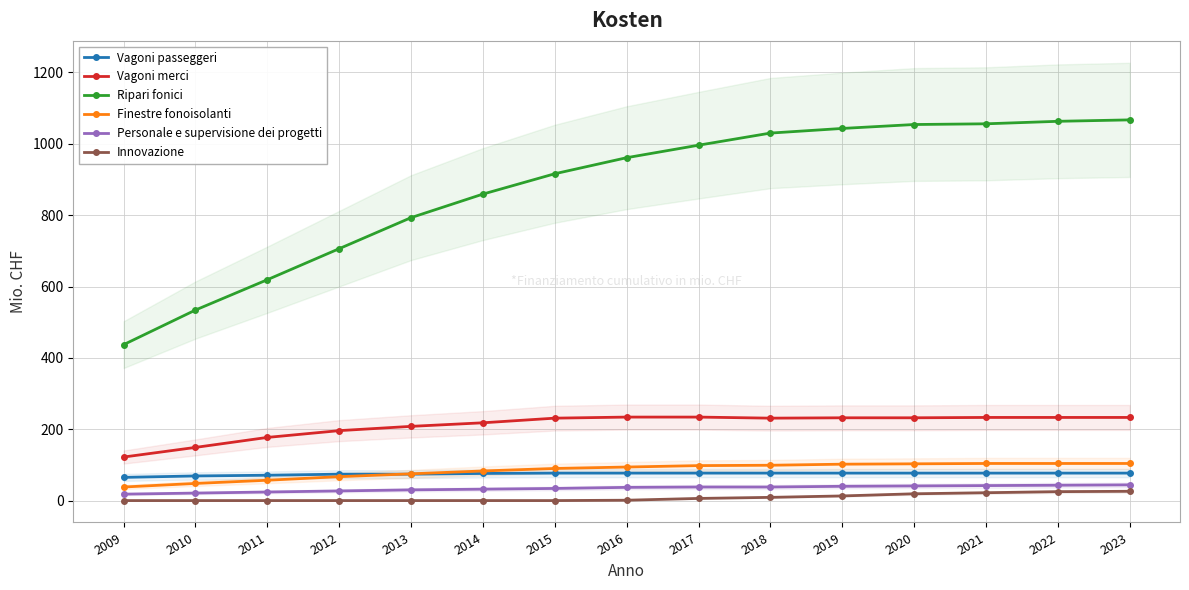

Where does the Innovazione series first go above 1?

2017